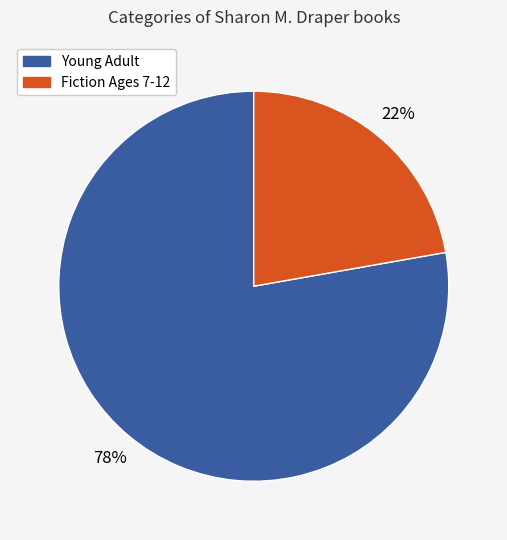

To the nearest percent, what is the average slice percentage?

50%